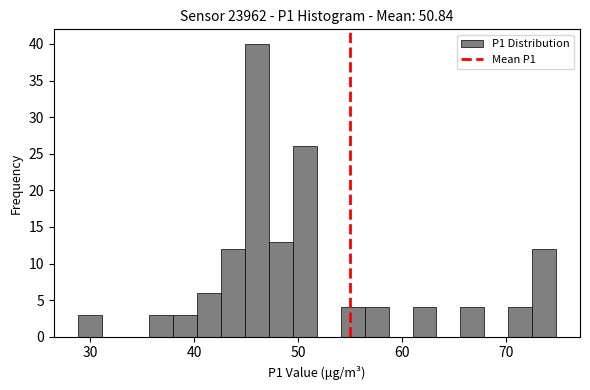

Read against the x-axis, roughly where is the centre of the tallest bar?

46